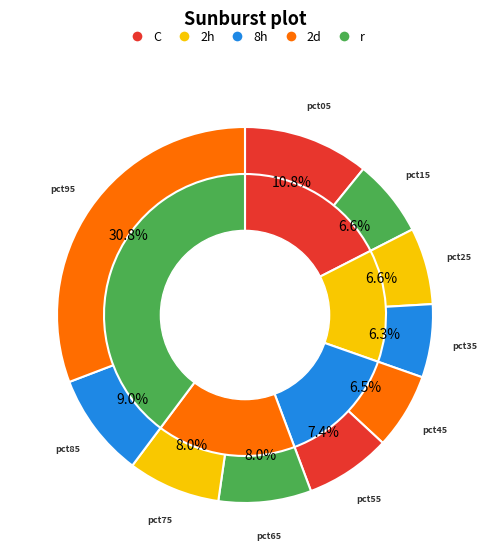

To the nearest percent, what is the combined percentage of pct65 and pct25?

15%